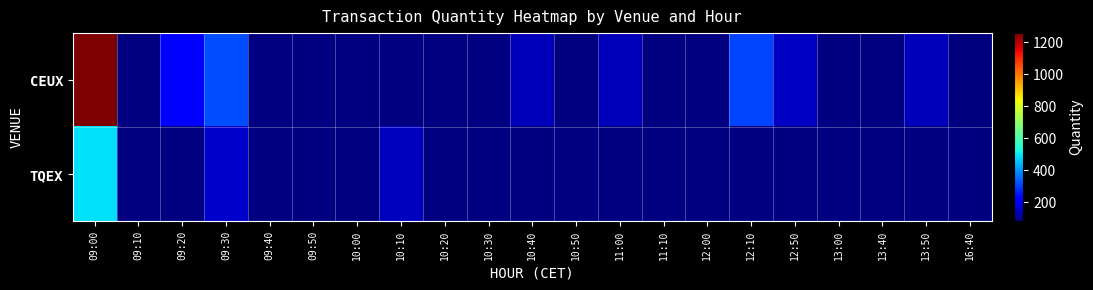

What value does the CEUX series have at 12:10?

309.0